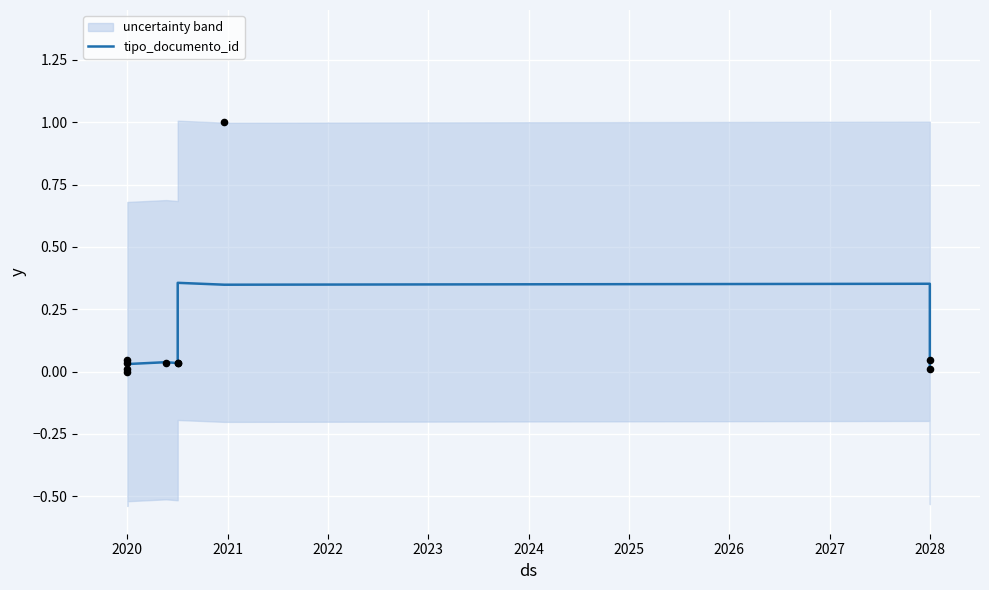

What is the change in value from 2020 to 2028?

+0.3